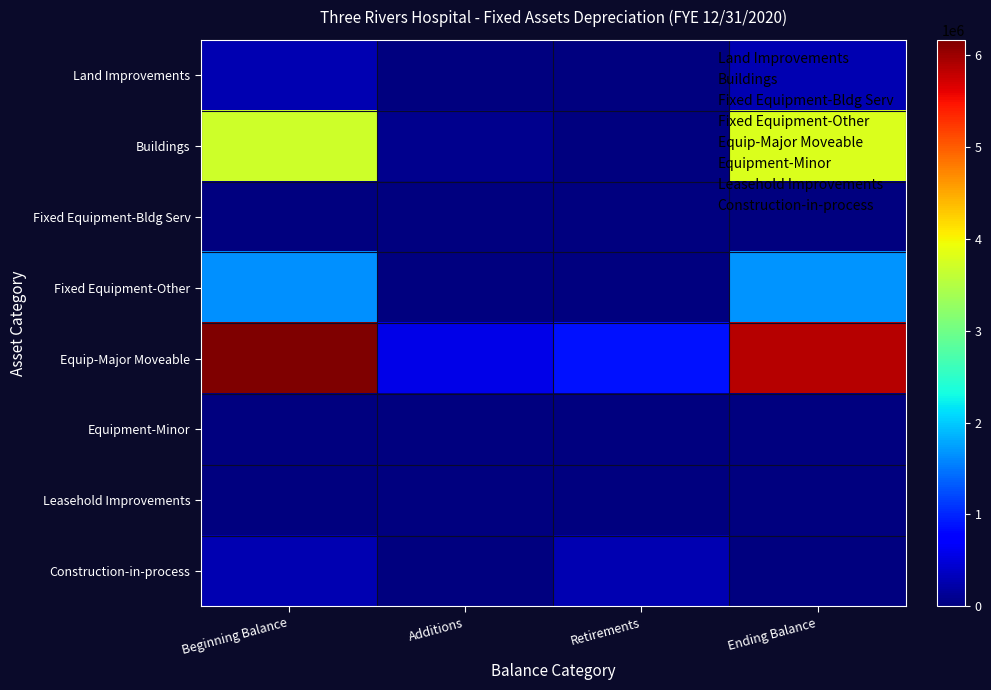

Reading right to left, transcribe all the data shown in this chart.

Land Improvements: Ending Balance=272450	Retirements=0	Additions=0	Beginning Balance=272450
Buildings: Ending Balance=3790436	Retirements=0	Additions=87664	Beginning Balance=3702772
Fixed Equipment-Bldg Serv: Ending Balance=0	Retirements=0	Additions=0	Beginning Balance=0
Fixed Equipment-Other: Ending Balance=1660986	Retirements=791	Additions=6131	Beginning Balance=1655646
Equip-Major Moveable: Ending Balance=5859005	Retirements=868061	Additions=565850	Beginning Balance=6161216
Equipment-Minor: Ending Balance=0	Retirements=0	Additions=0	Beginning Balance=0
Leasehold Improvements: Ending Balance=0	Retirements=0	Additions=0	Beginning Balance=0
Construction-in-process: Ending Balance=0	Retirements=271250	Additions=0	Beginning Balance=271250